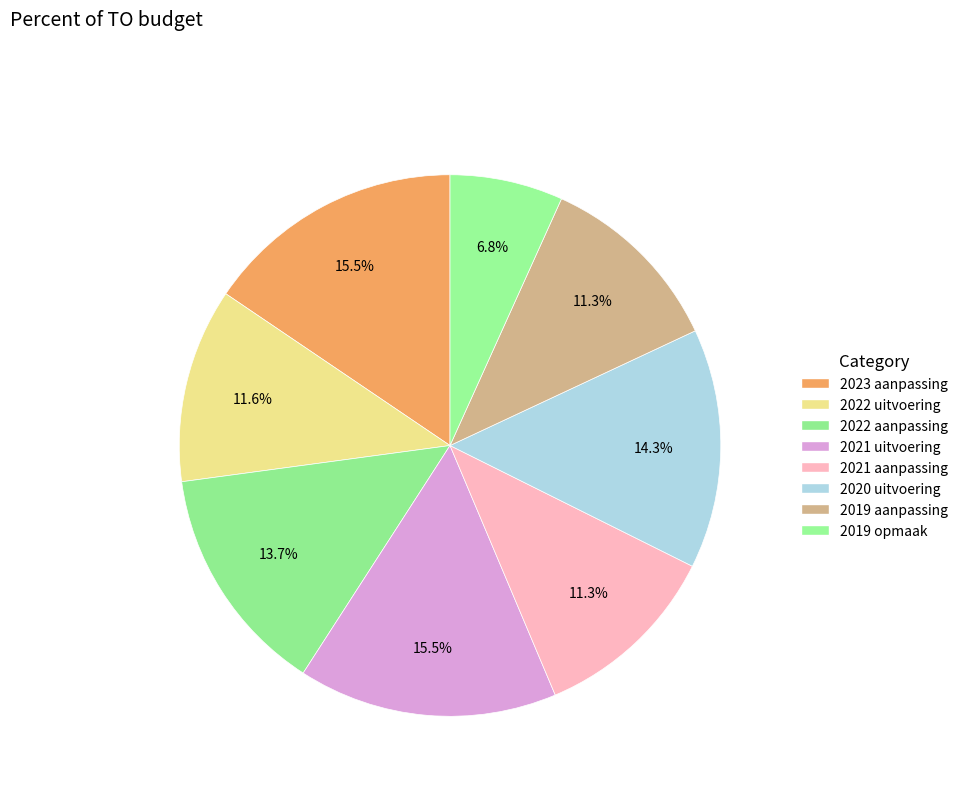

The 2019 aanpassing slice represents 2% of the pie. True or false?

False